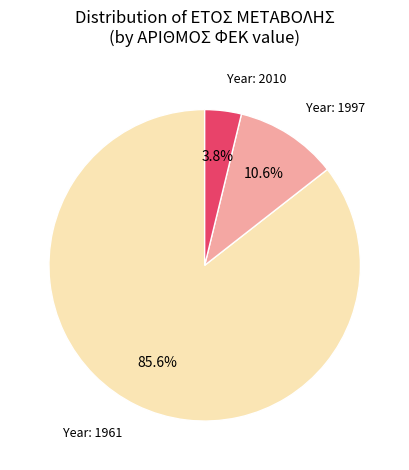

Does any single category account for the majority?

Yes